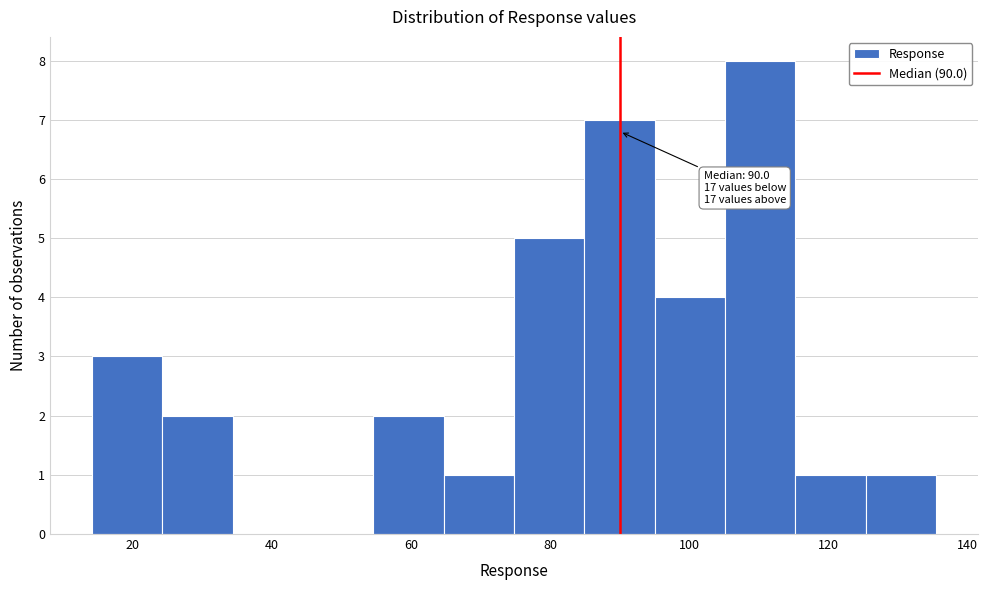

Which range on the x-axis has the tallest bar?

106 to 116